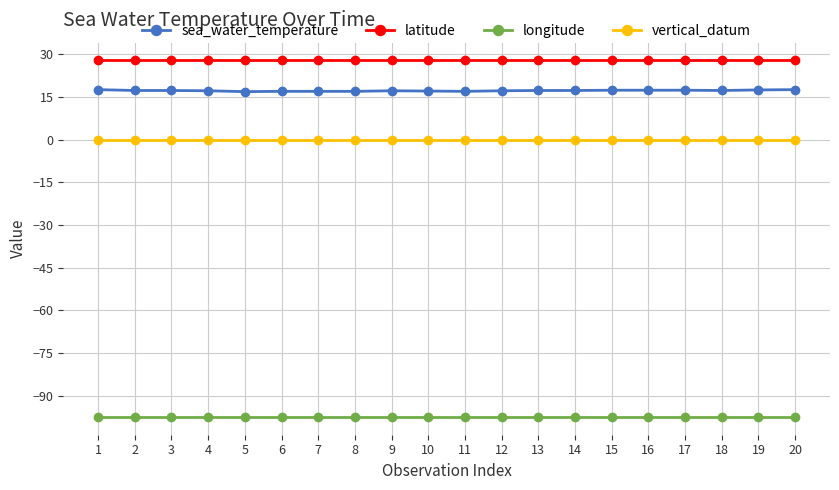

What is the spread (max minus min) of values at 4?

125.3